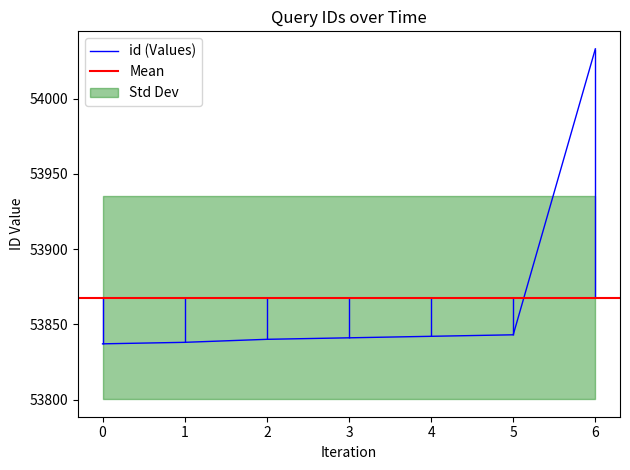

The value of id (Values) at 2 is 53840. True or false?

True